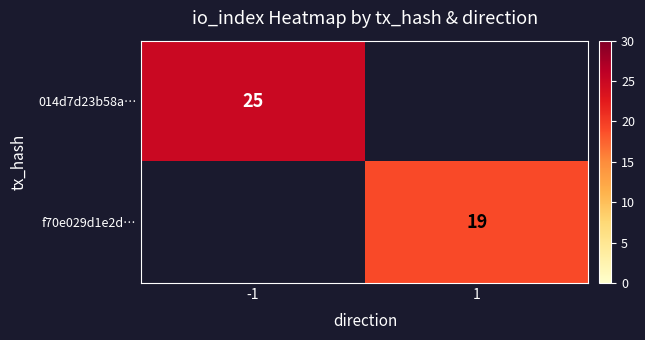

How many series are shown in this chart?

2